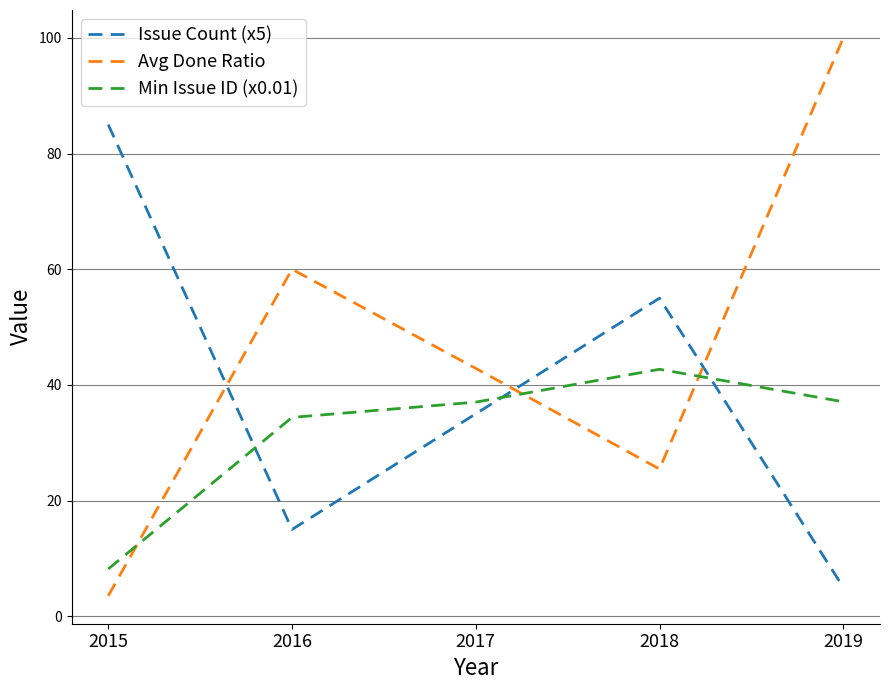

What is the sum of all Issue Count (x5) values?

195.0